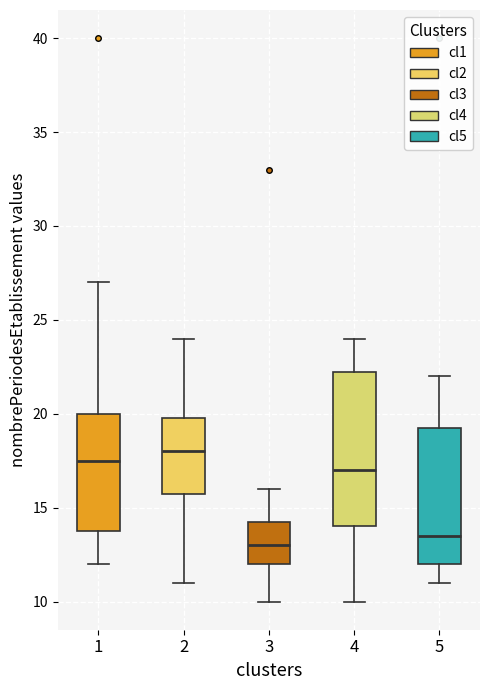

Which box is the tallest, from its lower edge to its upper edge?

4